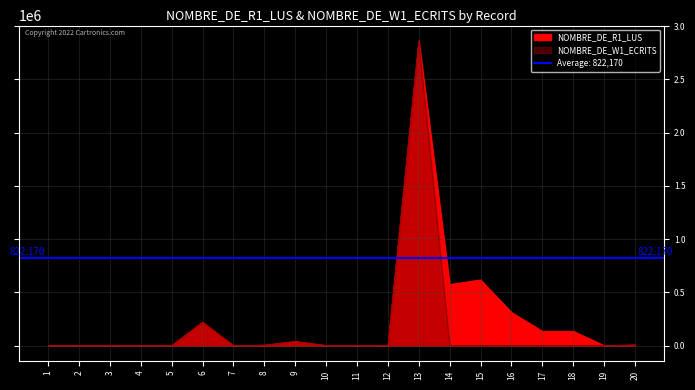

Which category has the highest value across all series?

13